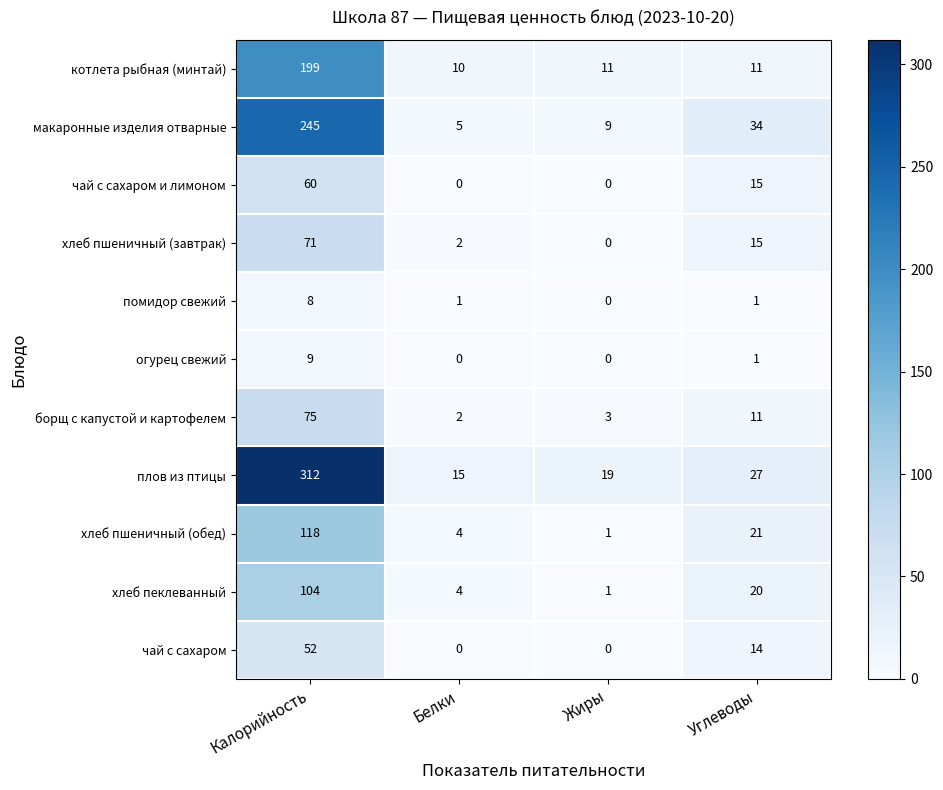

True or false: помидор свежий has a value of 1 at Углеводы.

True